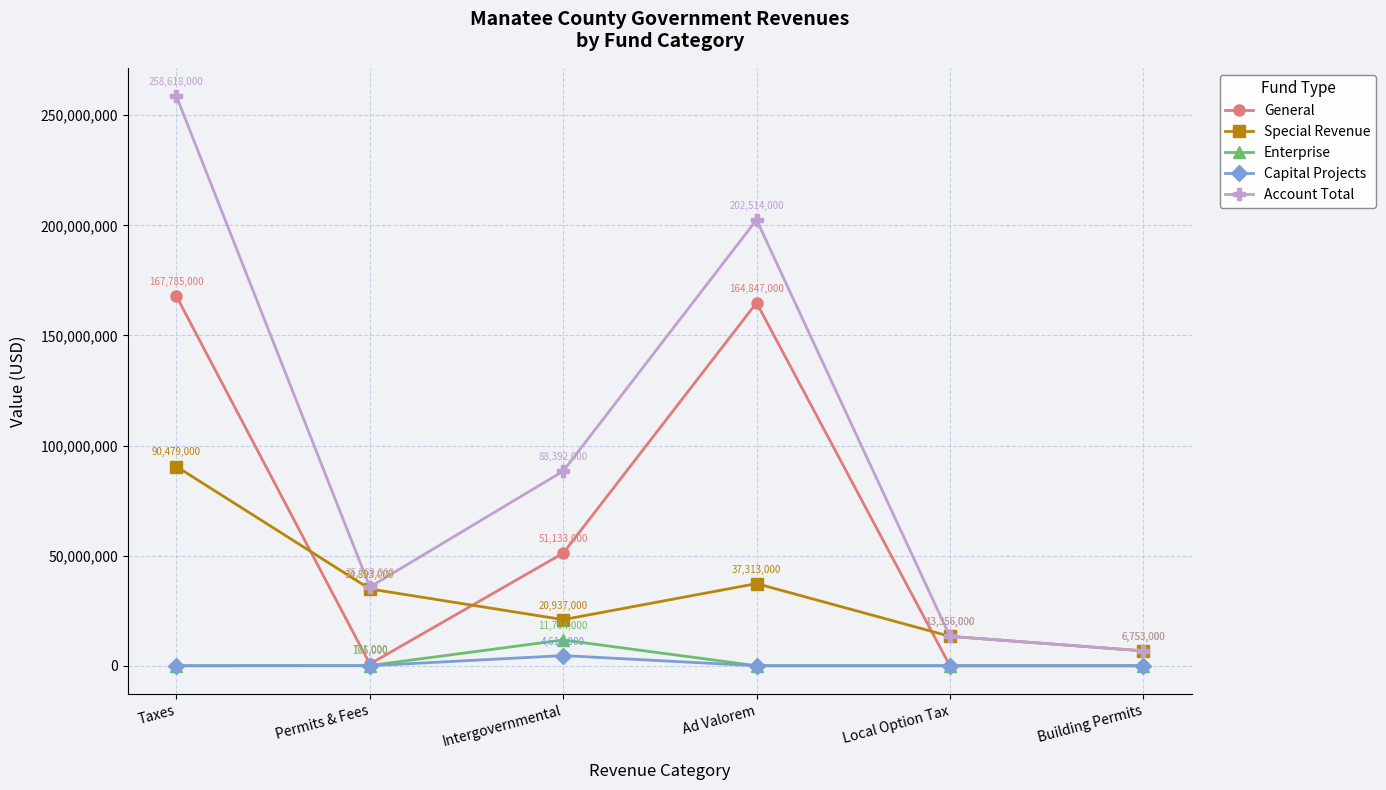

In Enterprise, how many points are higher than both neighbors (excluding endpoints)?

1